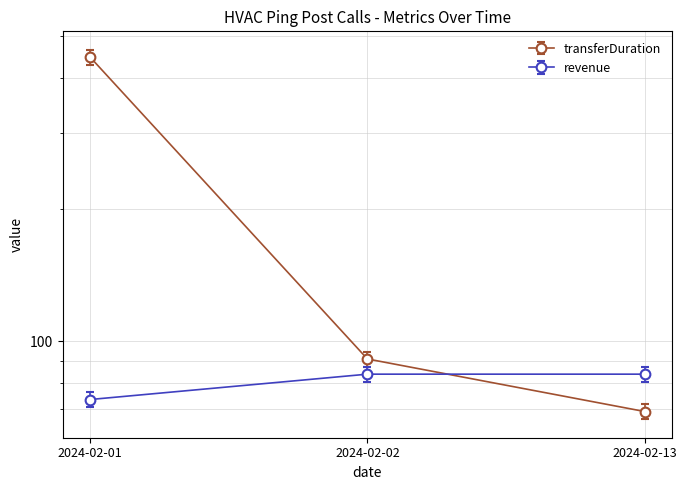

What are all the series names shown in the legend?

transferDuration, revenue